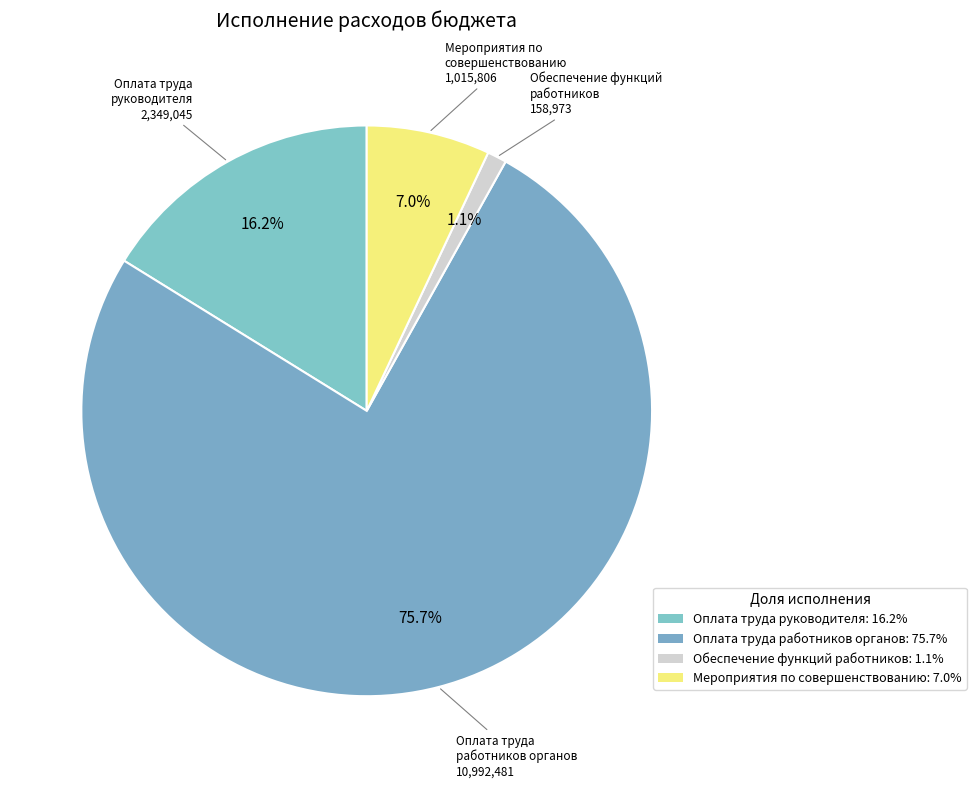

Rank the categories by value from highest to lowest.

Оплата труда работников органов, Оплата труда руководителя, Мероприятия по совершенствованию, Обеспечение функций работников